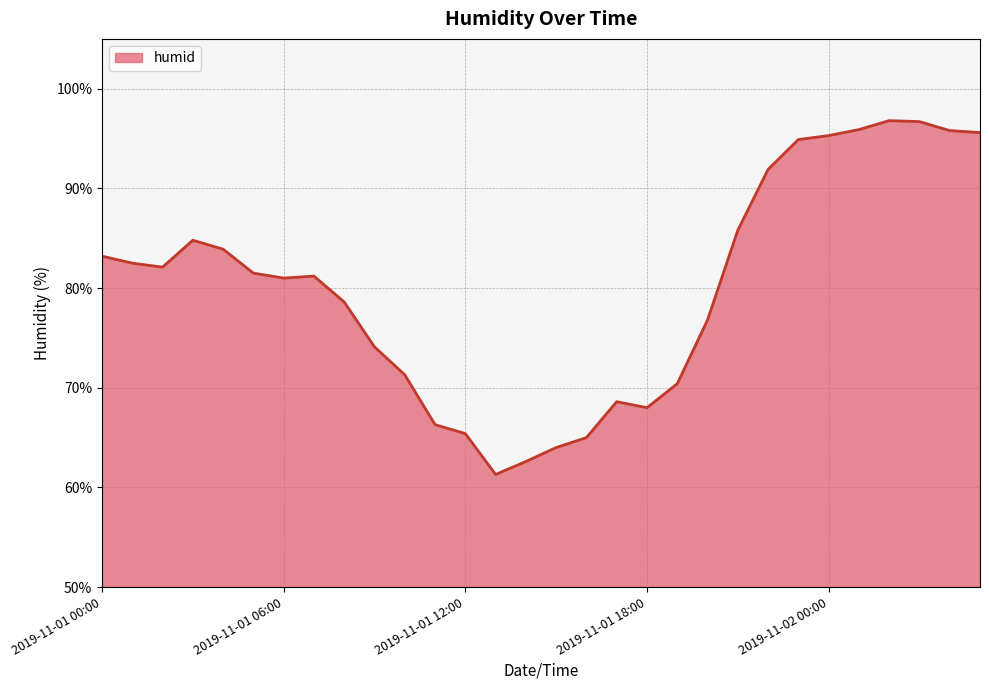

What is the smallest value displayed?

61.3